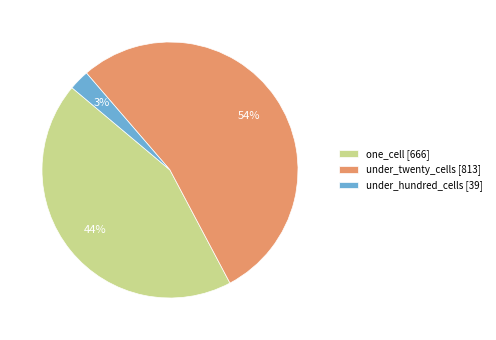

What percentage is the under_hundred_cells [39] slice, to the nearest percent?

3%